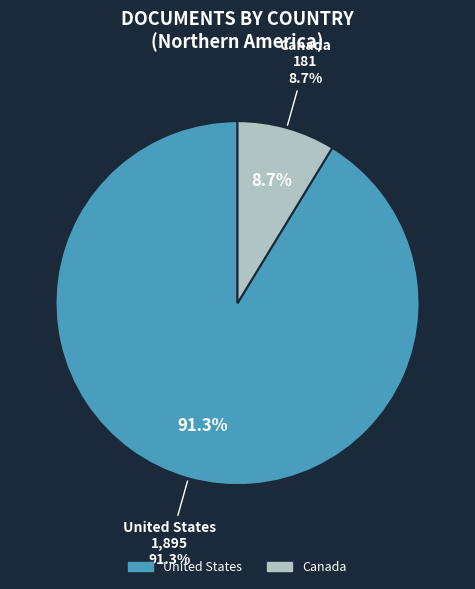

True or false: Canada accounts for 9% of the total.

True